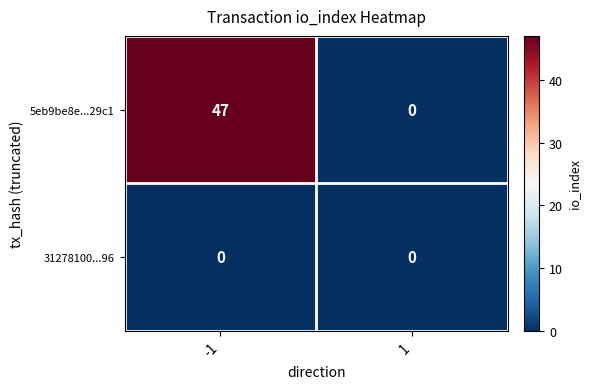

How many positive values does the 5eb9be8e...29c1 series have?

1